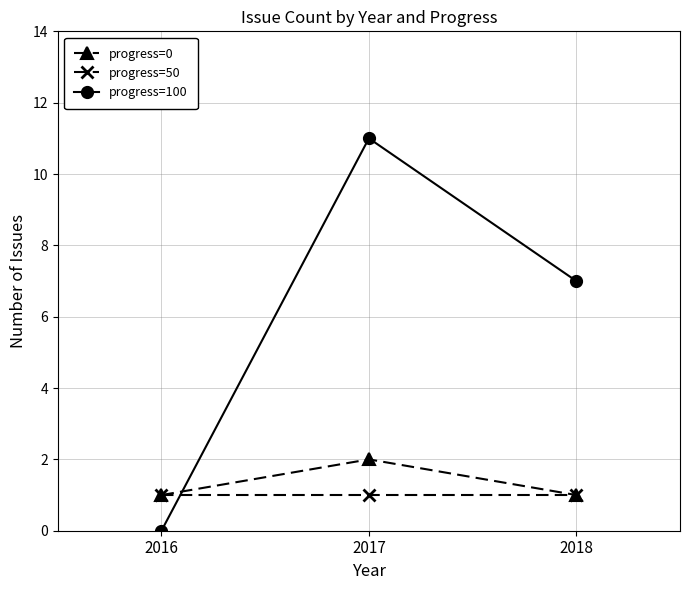

Rank the series by their maximum value, from lowest to highest.

progress=50, progress=0, progress=100